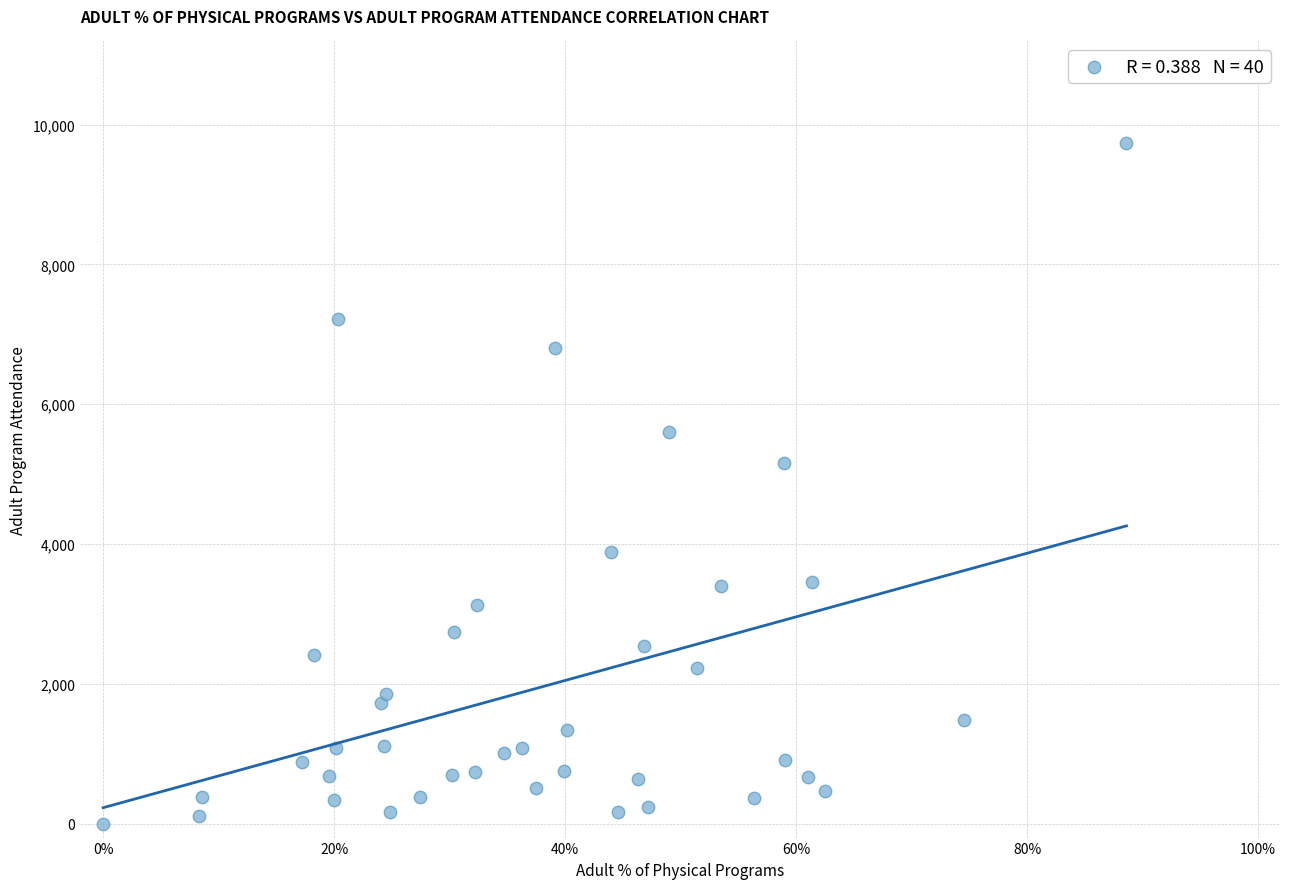

What Y value in the scatter plot is closest to 4864?

5162